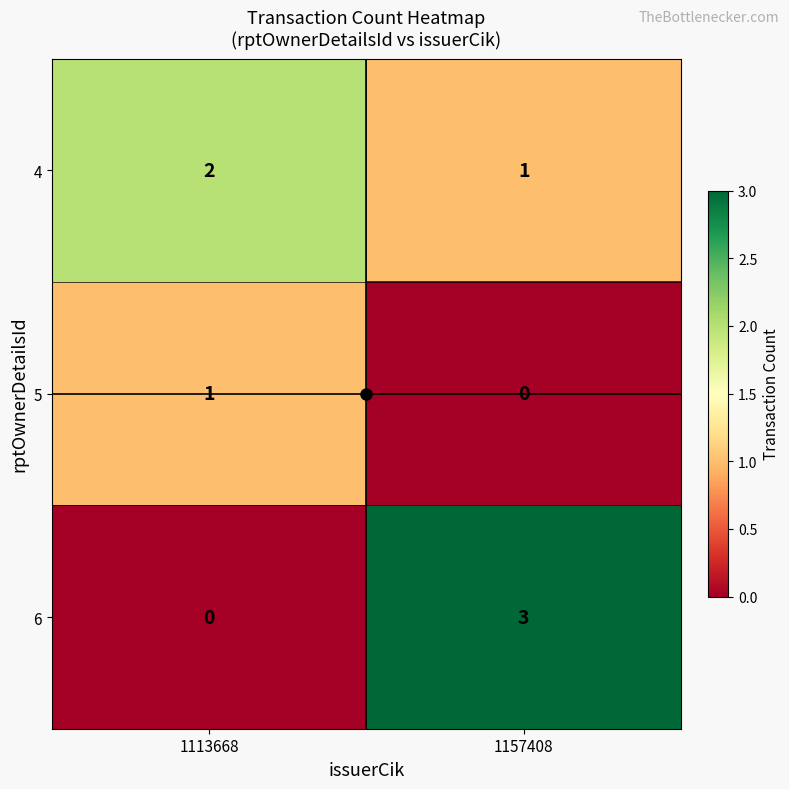

What is the difference between the maximum and minimum values in the 6 series?

3